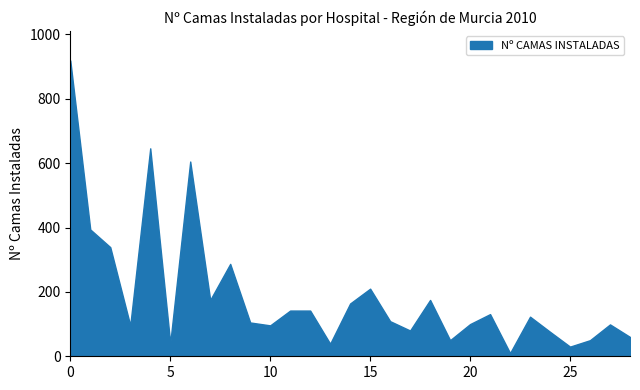

True or false: the data has more than 0 interior local peaks.

True